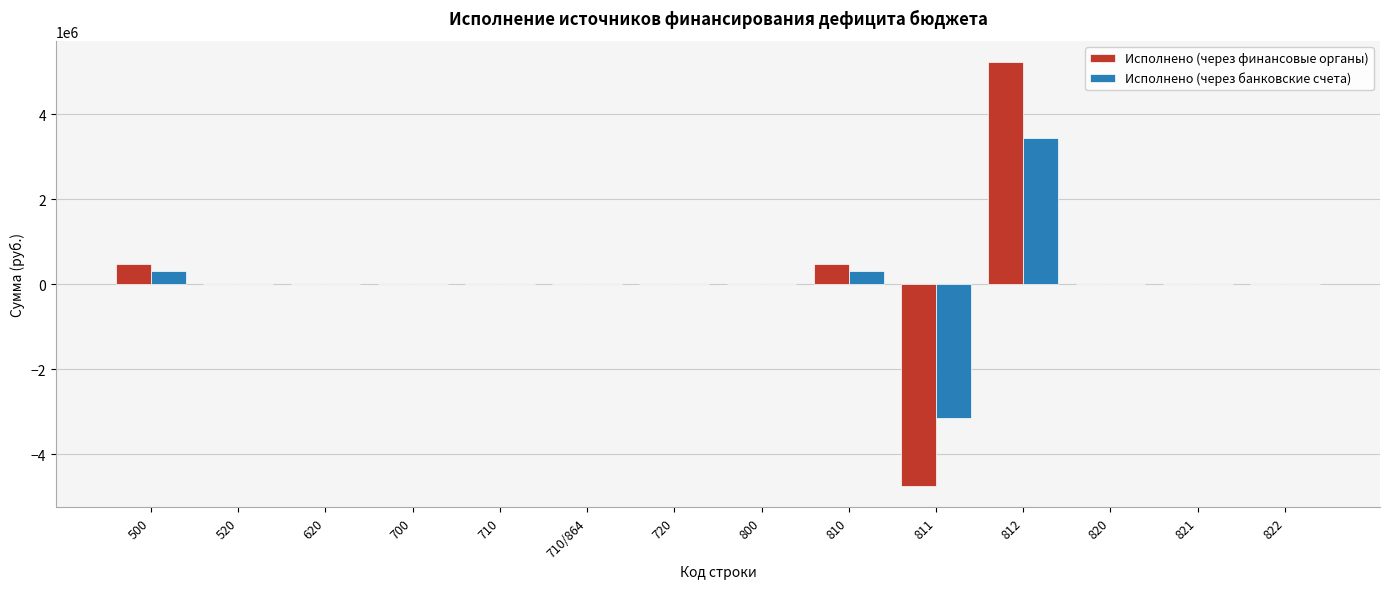

Reading left to right, list all the values displayed in this chart.

Исполнено (через финансовые органы): 500=478546.2	520=0.0	620=0.0	700=0.0	710=0.0	710/864=0.0	720=0.0	800=0.0	810=478546.2	811=-4750897.1	812=5229443.3	820=0.0	821=0.0	822=0.0
Исполнено (через банковские счета): 500=302944.9	520=0.0	620=0.0	700=0.0	710=0.0	710/864=0.0	720=0.0	800=0.0	810=302944.9	811=-3145640.3	812=3448585.3	820=0.0	821=0.0	822=0.0